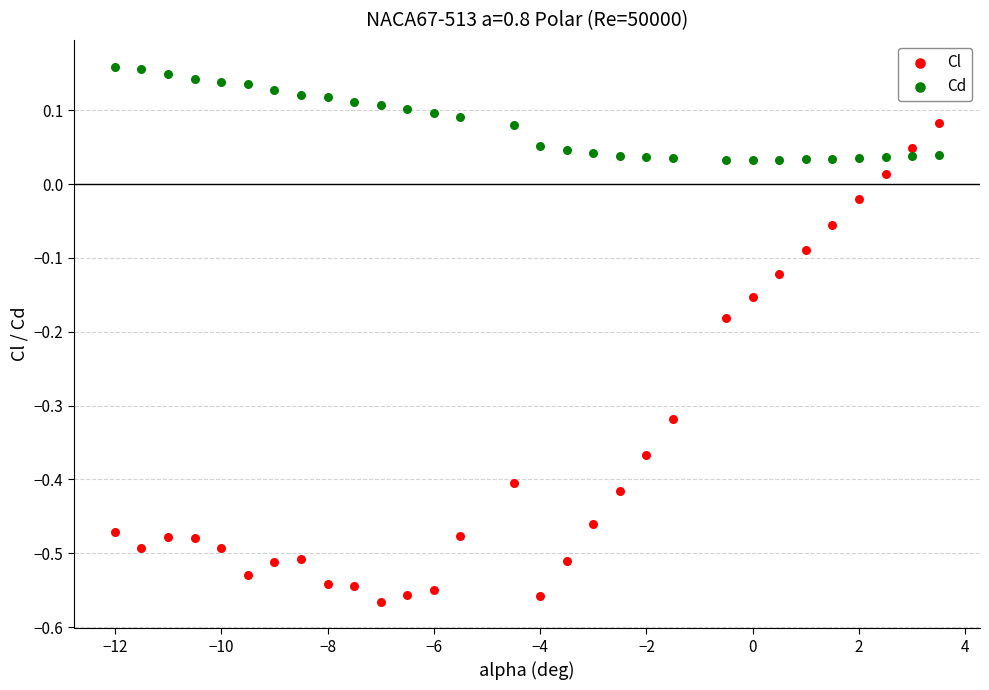

What is the X range (max minus min) for the scatter plot?

15.5